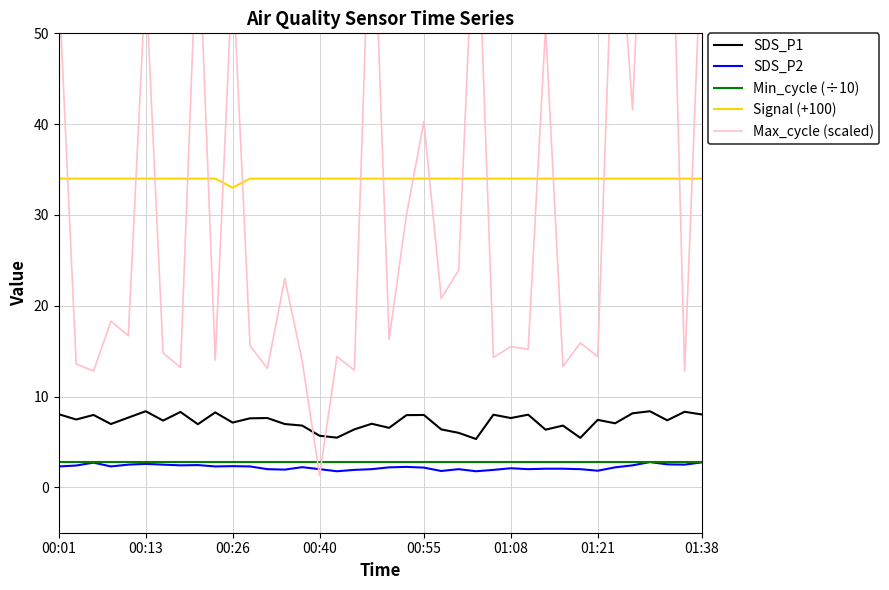

What is the difference between the maximum and minimum values in the SDS_P1 series?

3.1